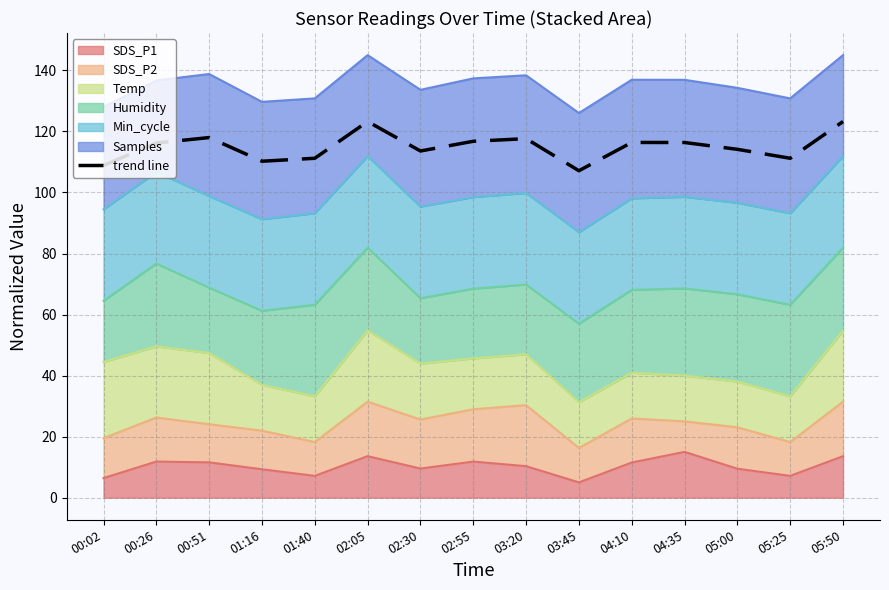

Is it true that the value at 00:02 is 108.8?

True